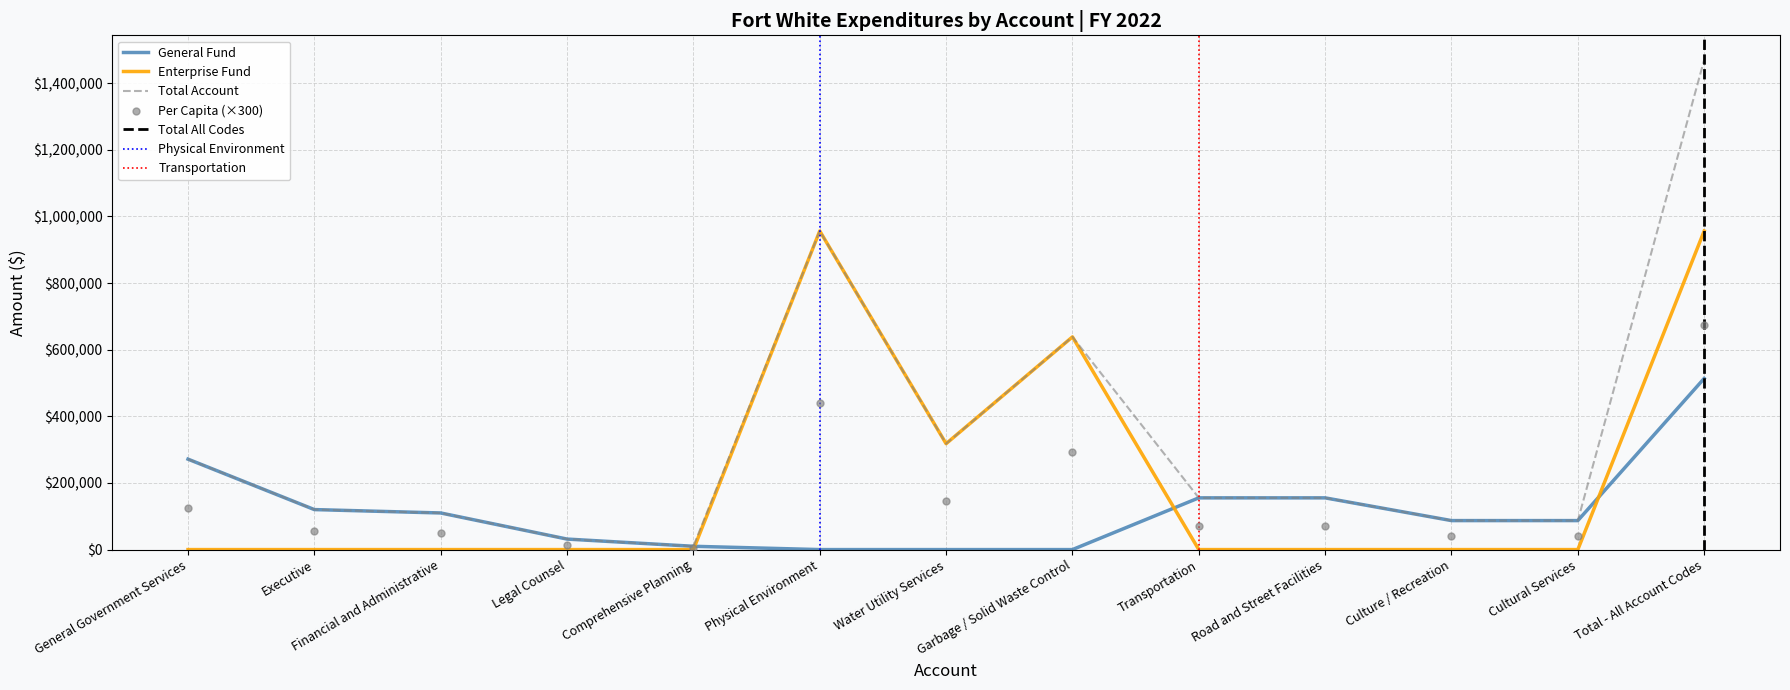

What is the total value across all series at Transportation?

381685